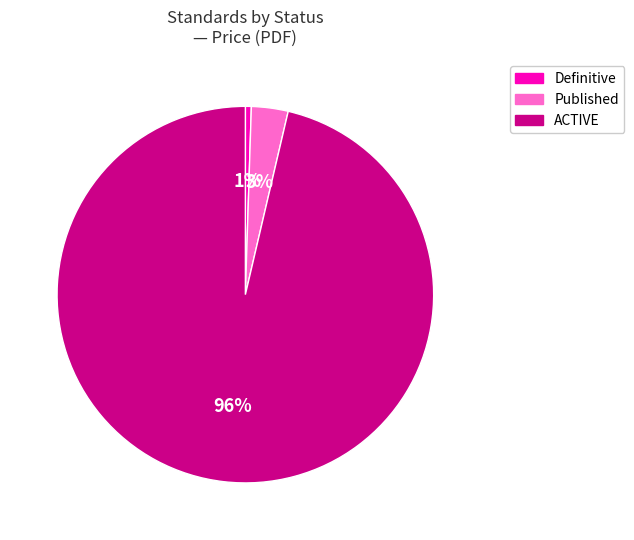

To the nearest percent, what is the average slice percentage?

33%